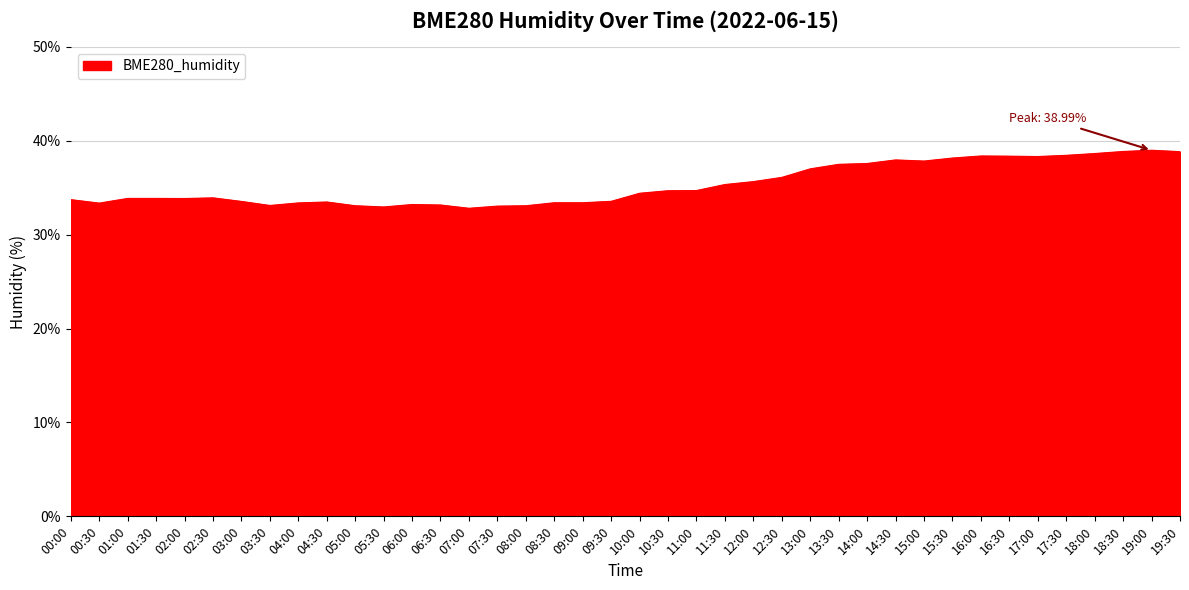

What is the difference between the maximum and second lowest values?

6.0